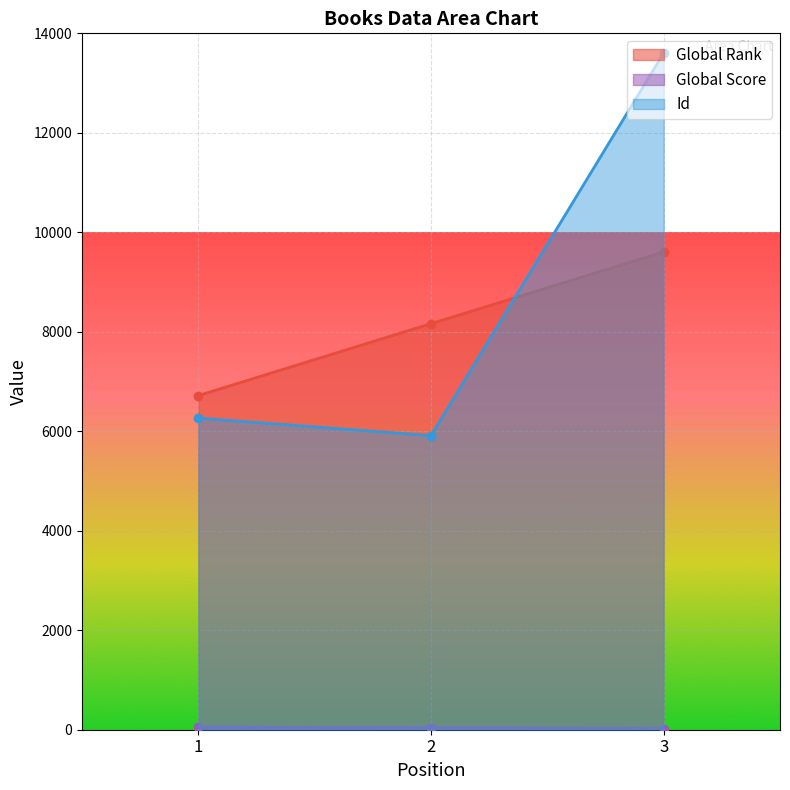

Is it true that Global Rank equals 1352 at 1?

False